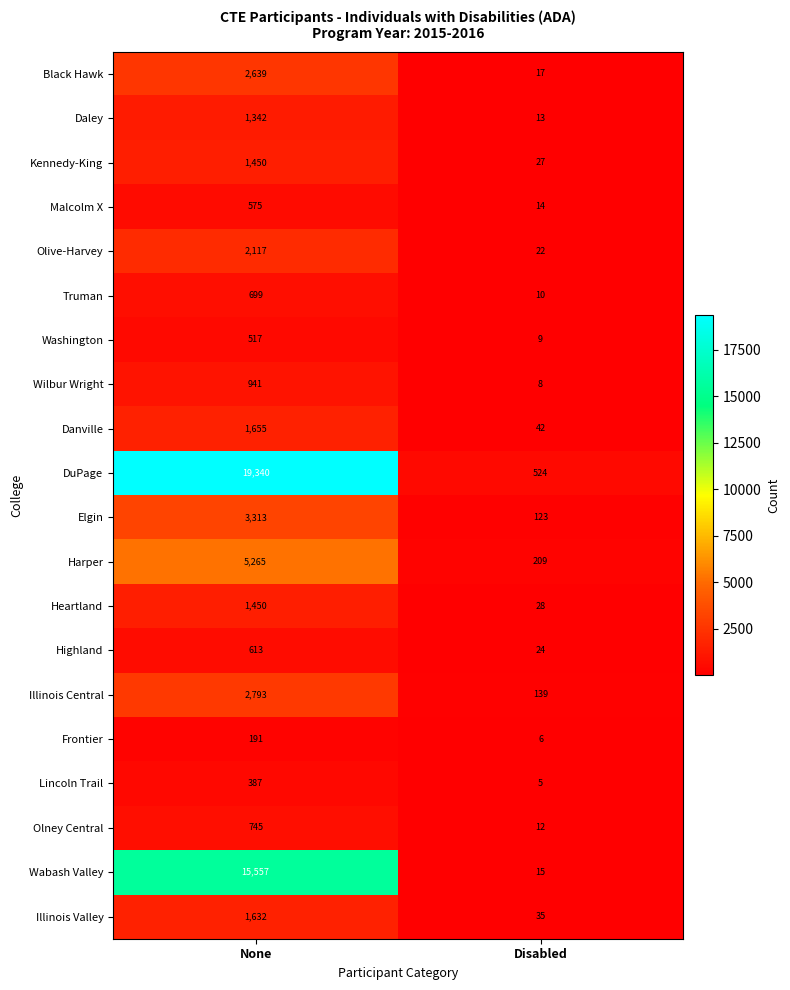

What is the sum of all Highland values?

637